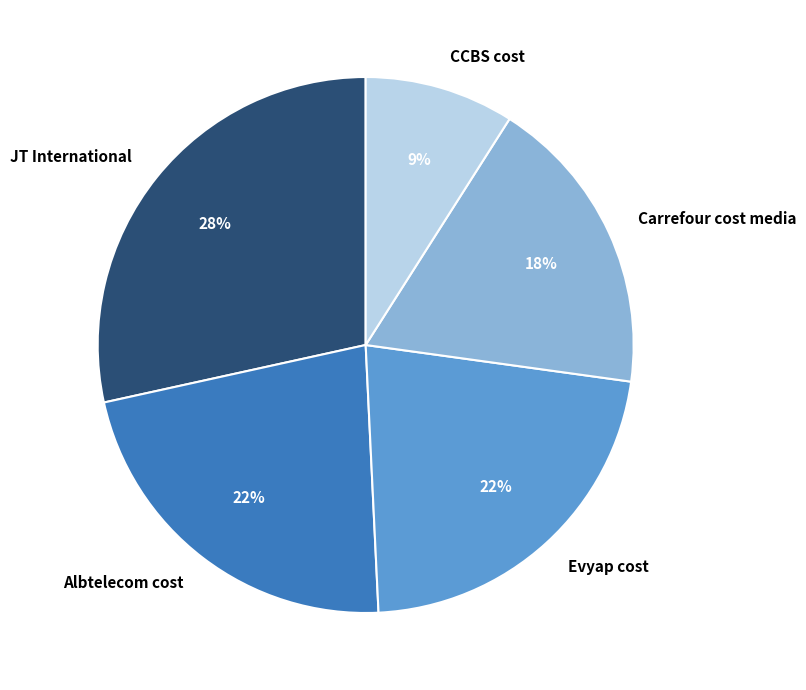

Do CCBS cost and Albtelecom cost together represent more than half of the pie?

No